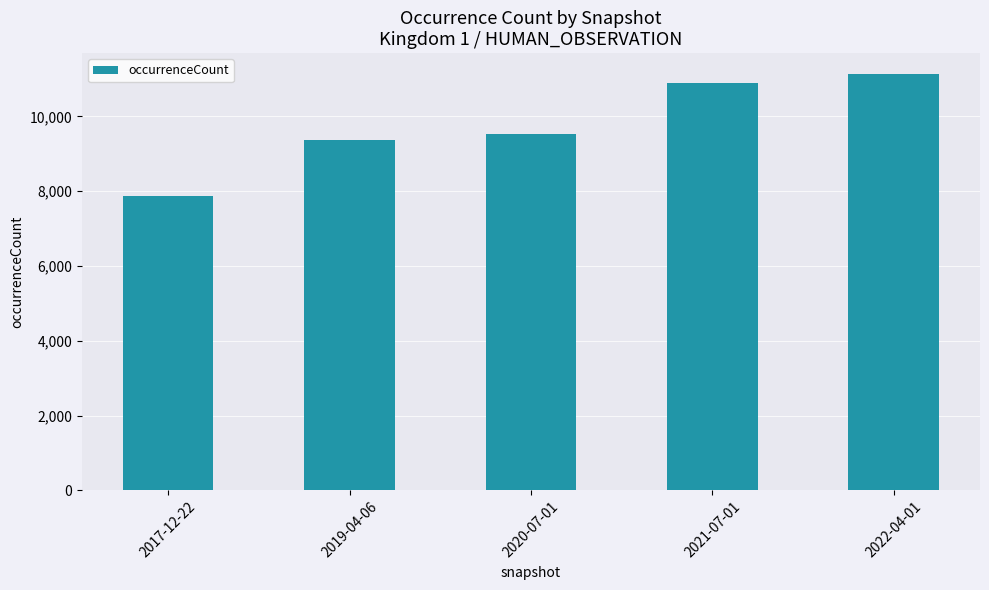

Reading left to right, what are all the values shown in this chart?

7882	9374	9525	10893	11137